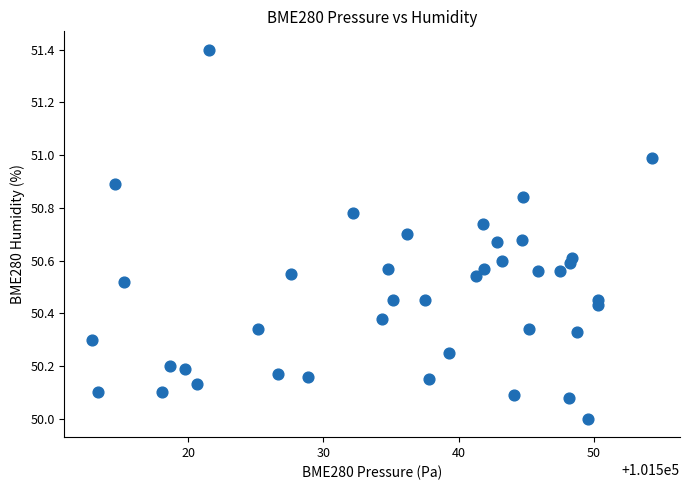

What is the range of Y values (max minus min)?

1.4